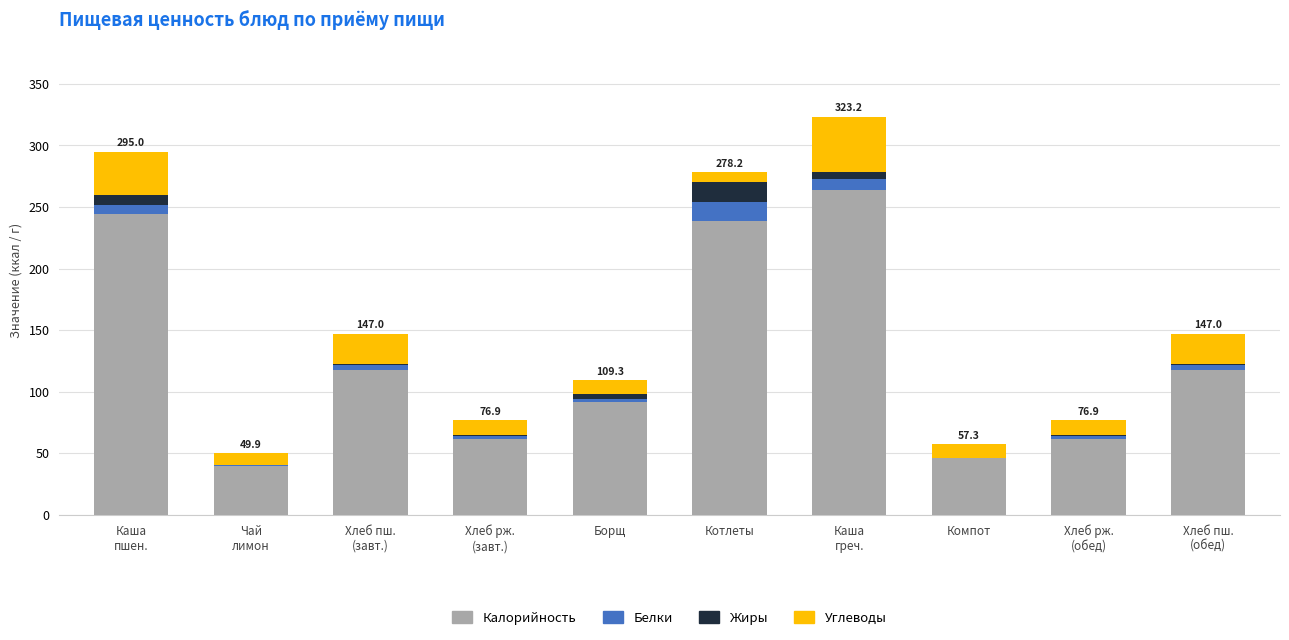

What is the sum of all Калорийность values?

1285.0